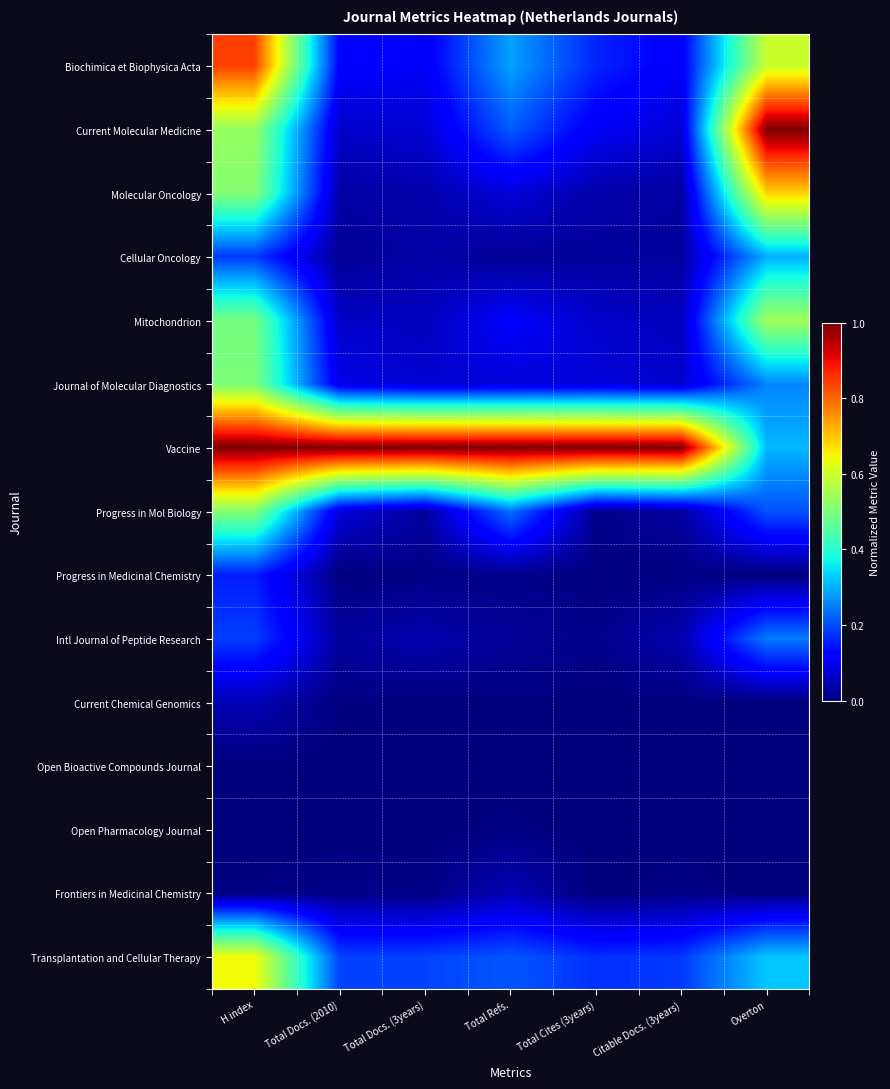

List the series in order of their peak value, lowest first.

Open Bioactive Compounds Journal, Open Pharmacology Journal, Current Chemical Genomics, Frontiers in Medicinal Chemistry, Progress in Medicinal Chemistry, Intl Journal of Peptide Research, Cellular Oncology, Journal of Molecular Diagnostics, Progress in Mol Biology, Mitochondrion, Transplantation and Cellular Therapy, Molecular Oncology, Biochimica et Biophysica Acta, Current Molecular Medicine, Vaccine